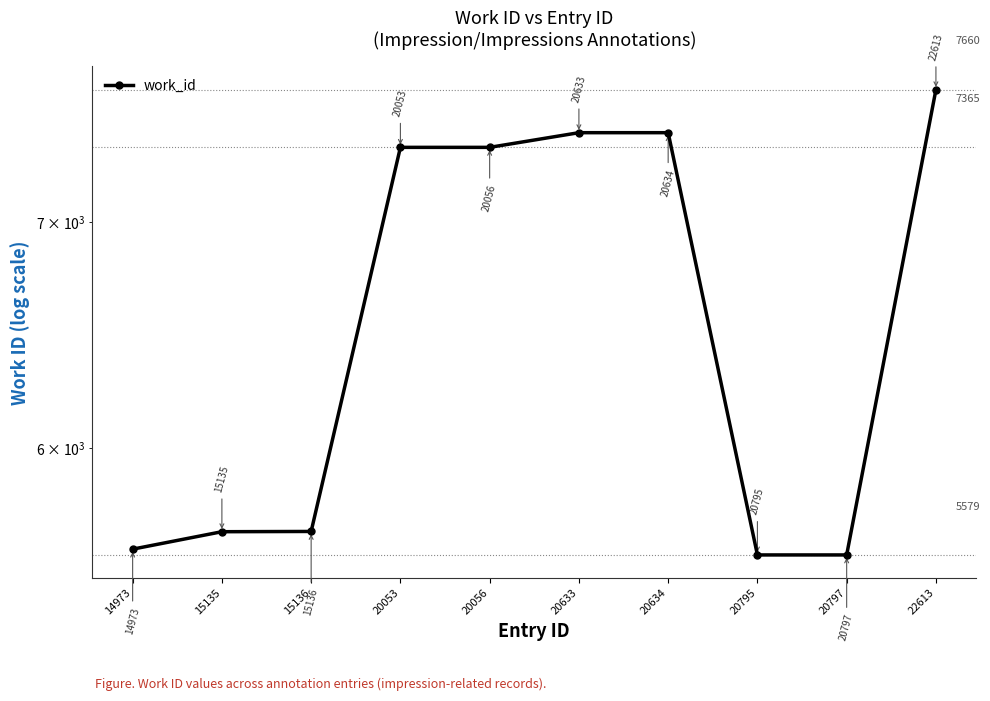

True or false: the data shows 7439 at 20633.

True